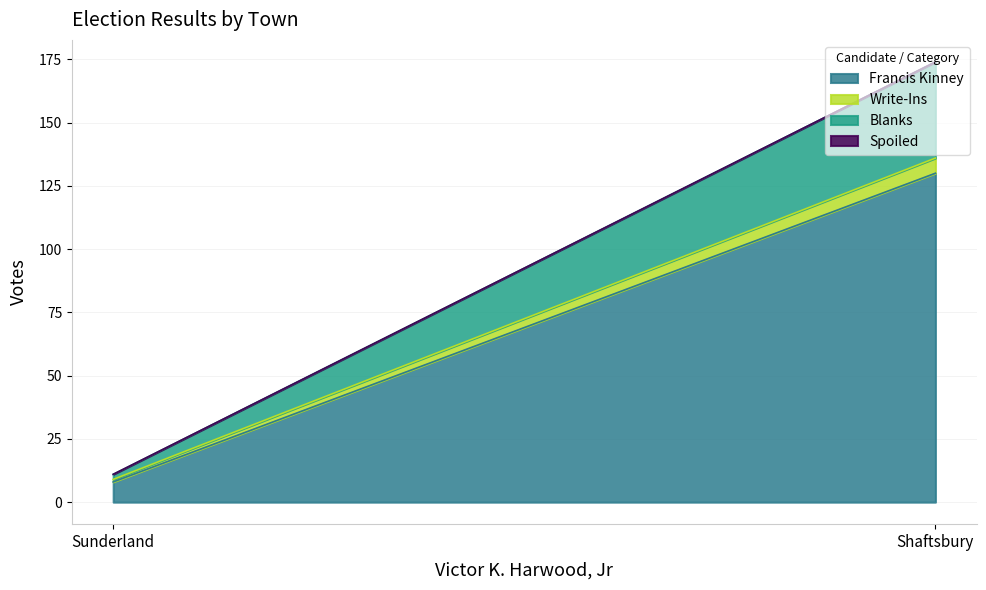

At Sunderland, list the series in order from largest to smallest.

Francis Kinney, Blanks, Write-Ins, Spoiled